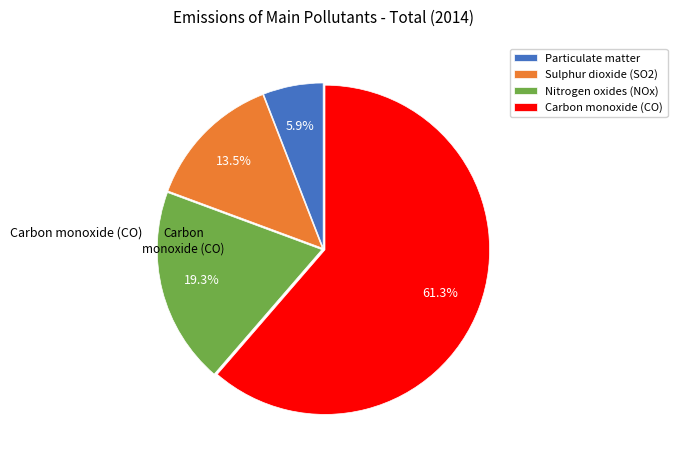

Count the number of slices in the pie.

4